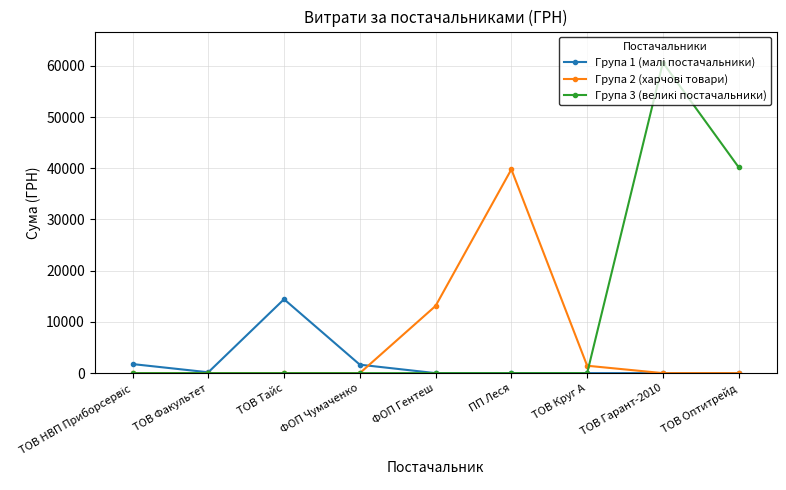

What is the difference between the highest and lowest values at ТОВ Оптитрейд?

40191.5